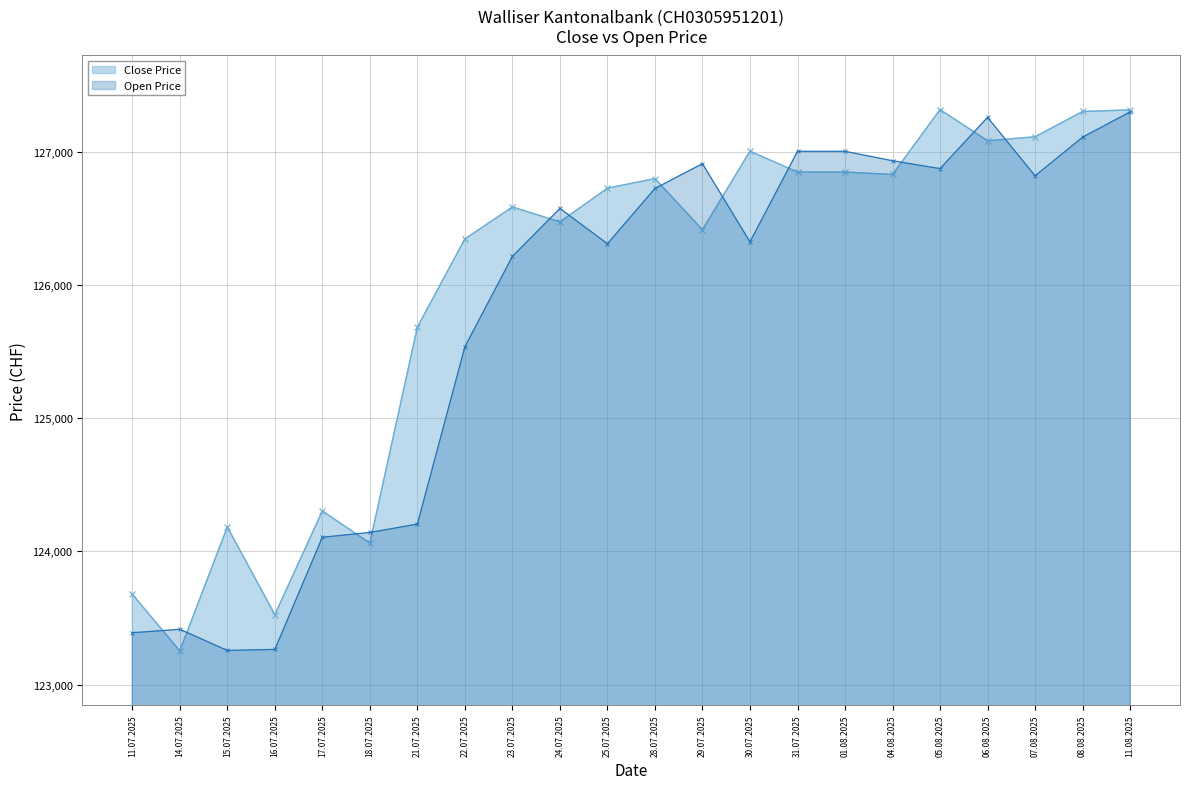

What is the difference between the highest and lowest values at 04.08.2025?

103